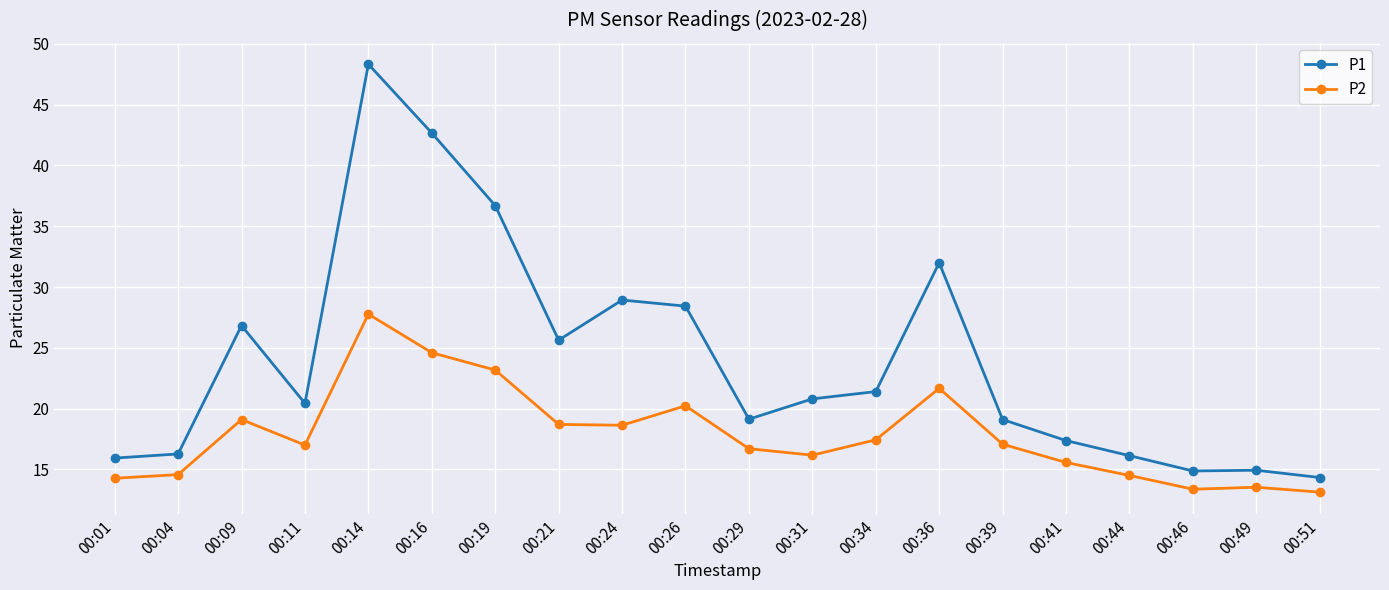

What is the smallest value displayed?

13.1